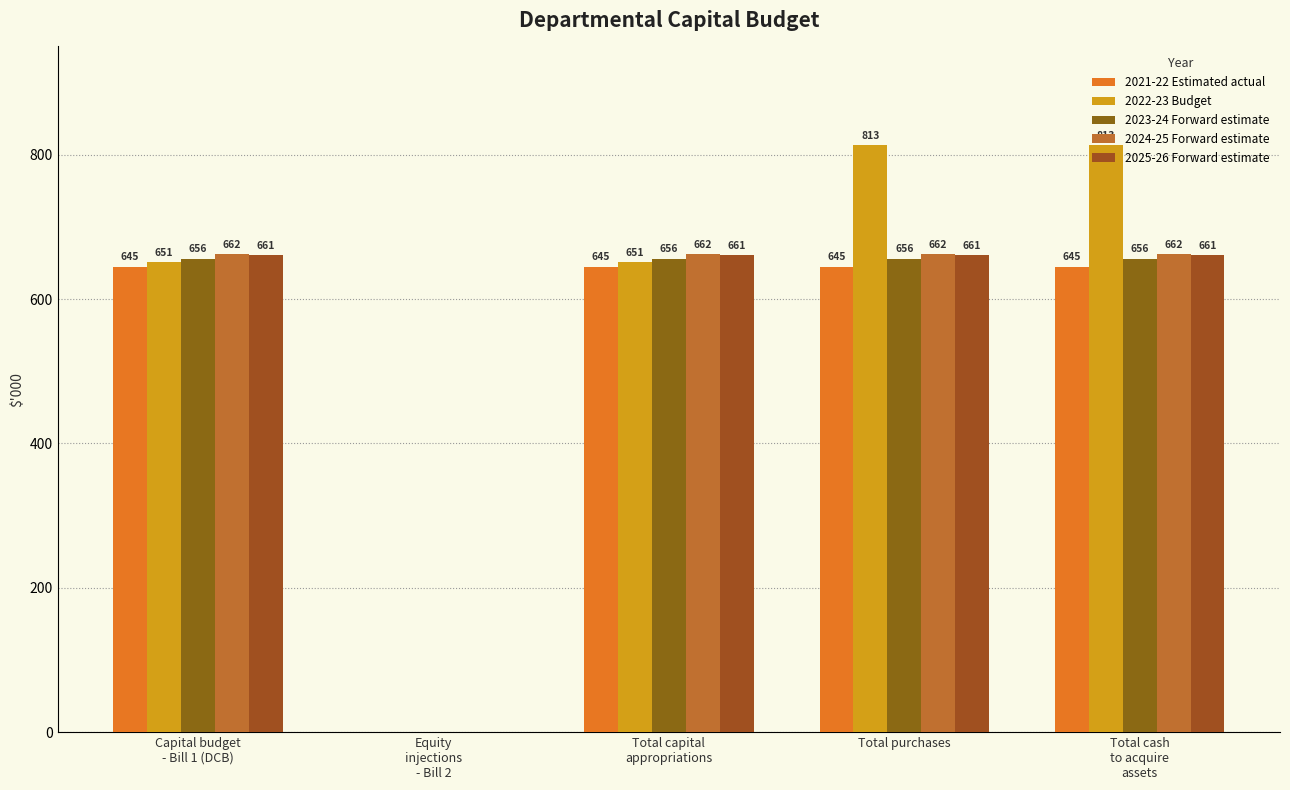

Reading left to right, transcribe all the data shown in this chart.

2021-22 Estimated actual: 645	0	645	645	645
2022-23 Budget: 651	0	651	813	813
2023-24 Forward estimate: 656	0	656	656	656
2024-25 Forward estimate: 662	0	662	662	662
2025-26 Forward estimate: 661	0	661	661	661